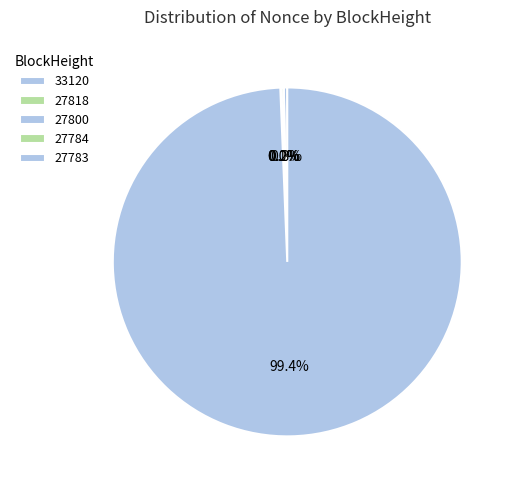

Which category accounts for the majority?

27783